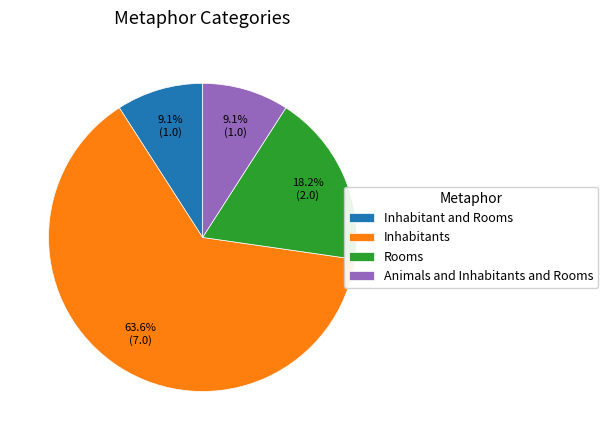

To the nearest percent, what portion does Animals and Inhabitants and Rooms represent?

9%